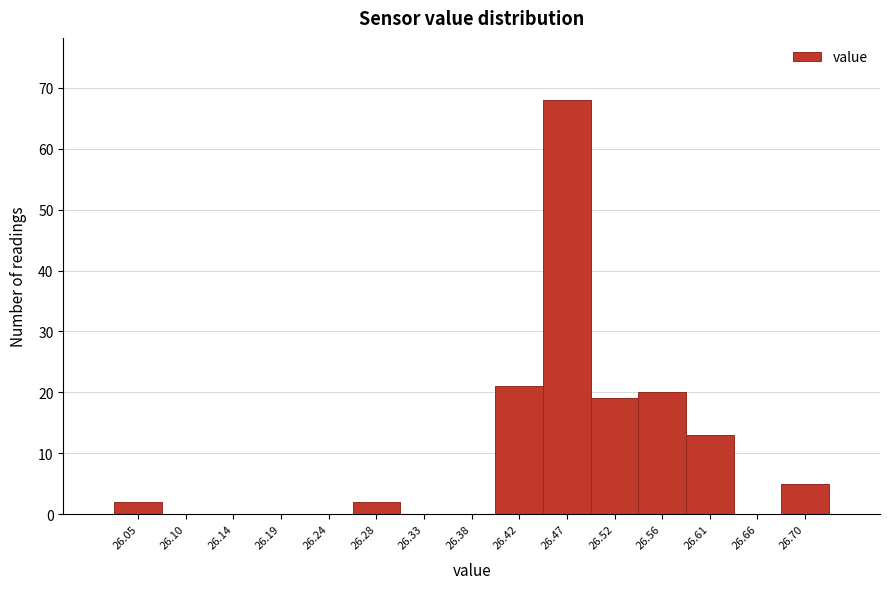

Reading left to right, what are all the values shown in this chart?

26.05=2	26.10=0	26.14=0	26.19=0	26.24=0	26.28=2	26.33=0	26.38=0	26.42=21	26.47=68	26.52=19	26.56=20	26.61=13	26.66=0	26.70=5